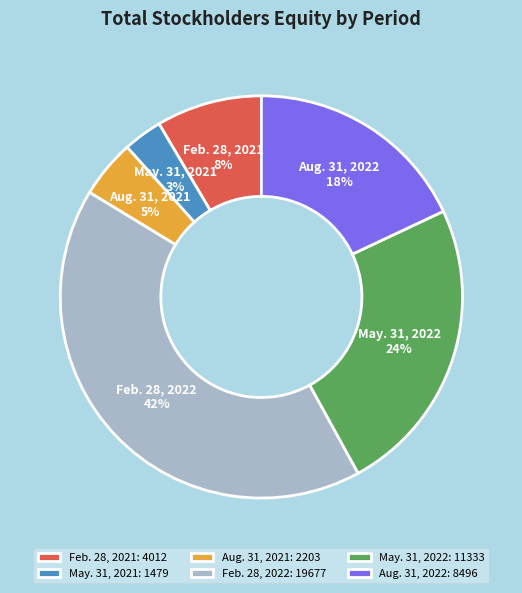

The Feb. 28, 2022 slice represents 55% of the pie. True or false?

False